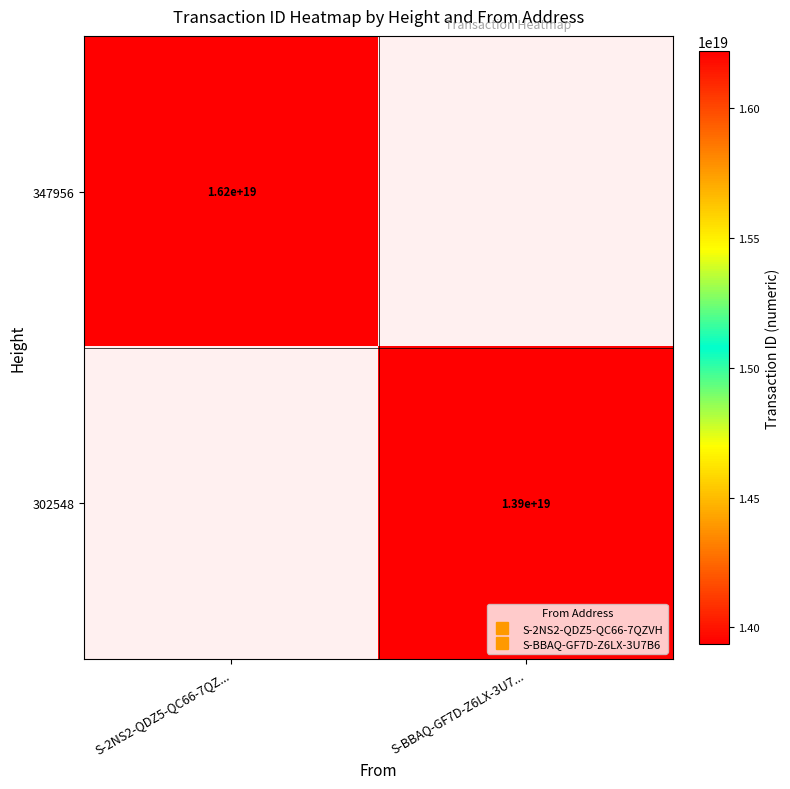

At which label is 347956 closest to 16219167473007872000?

S-2NS2-QDZ5-QC66-7QZ...